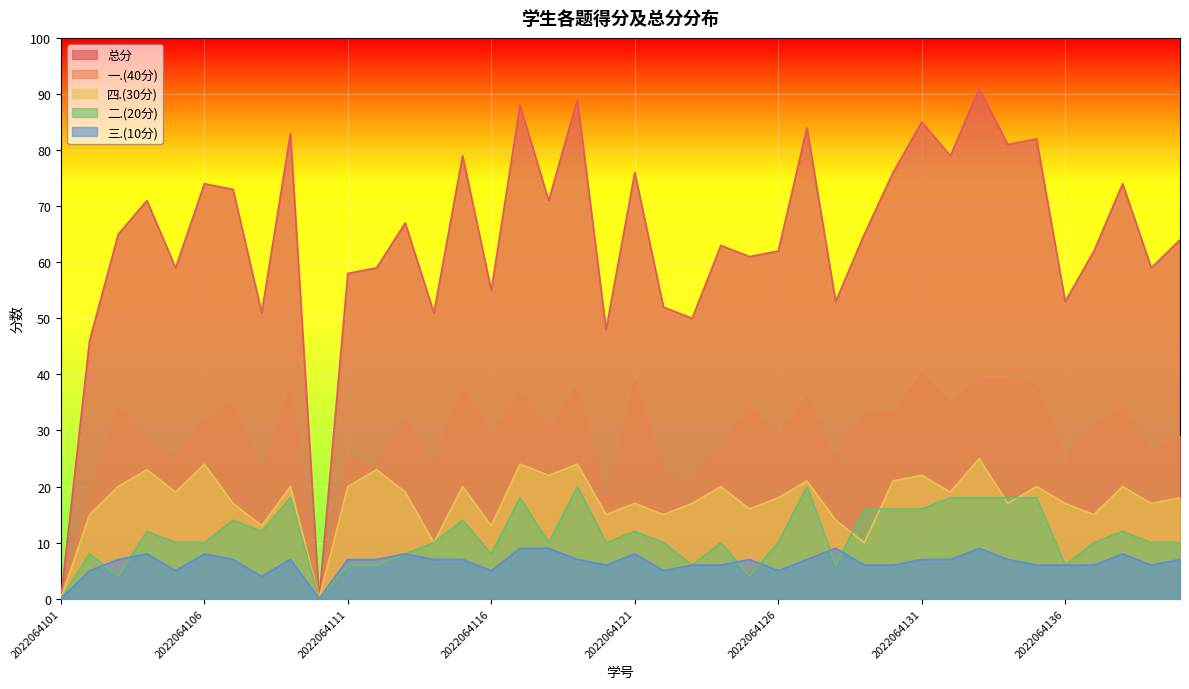

Count the number of data series in this chart.

5